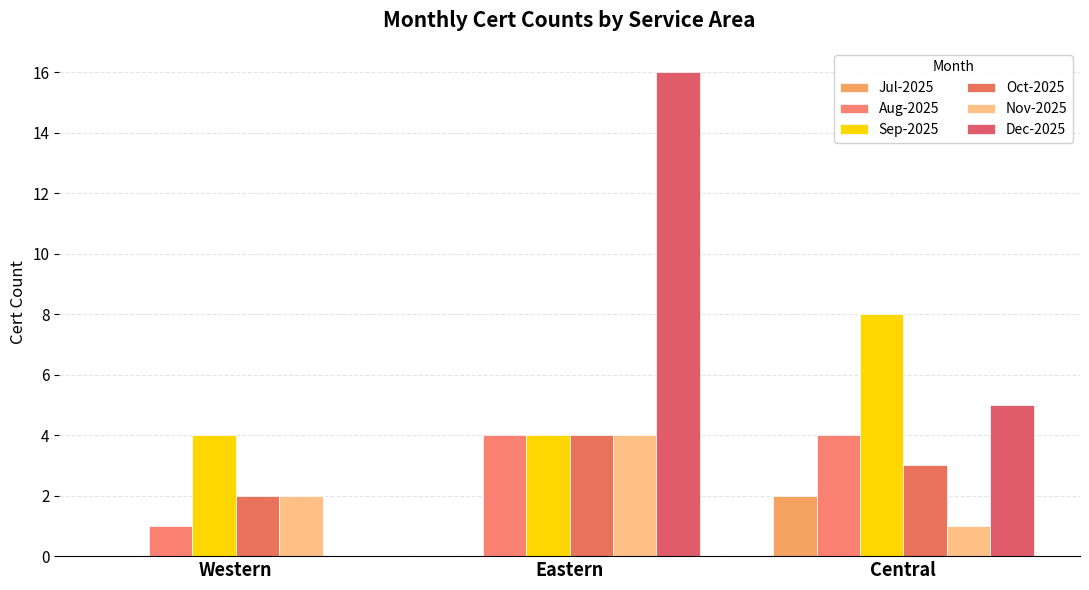

Reading right to left, extract all data points from this chart.

Jul-2025: Central=2	Eastern=0	Western=0
Aug-2025: Central=4	Eastern=4	Western=1
Sep-2025: Central=8	Eastern=4	Western=4
Oct-2025: Central=3	Eastern=4	Western=2
Nov-2025: Central=1	Eastern=4	Western=2
Dec-2025: Central=5	Eastern=16	Western=0